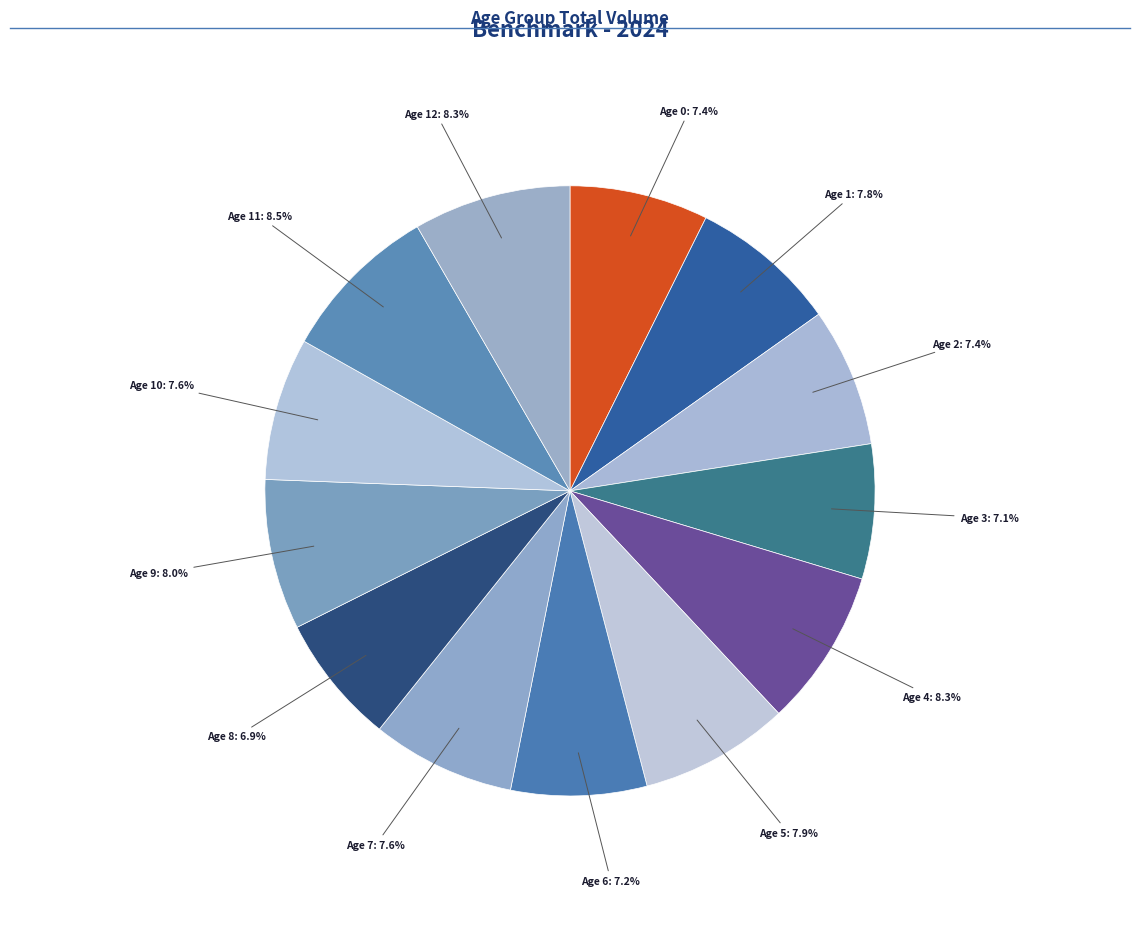

How many segments does this pie chart have?

13